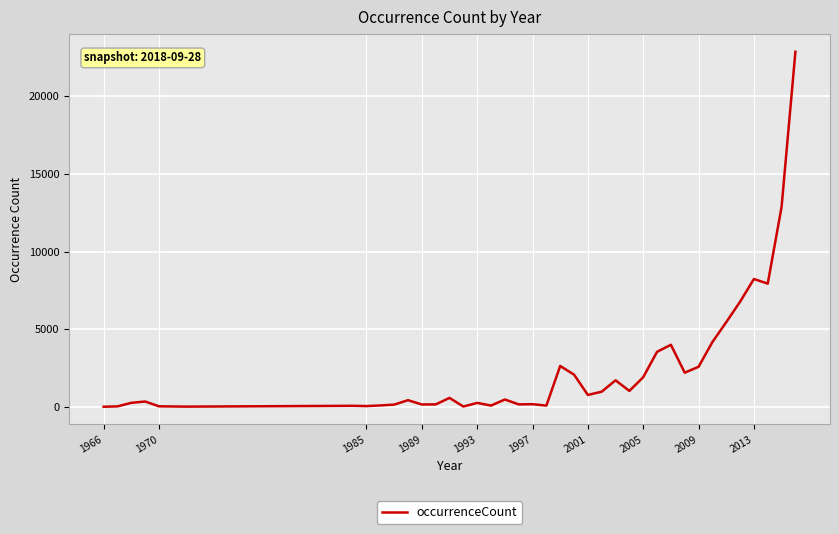

What is the greatest value displayed?

22870